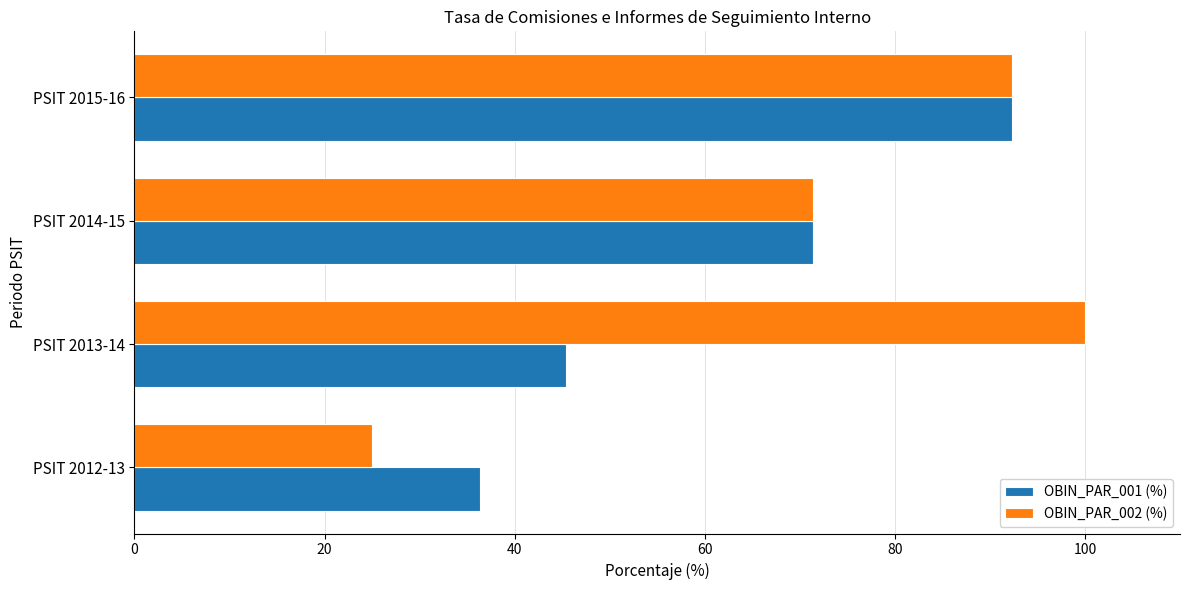

What are all the series names shown in the legend?

OBIN_PAR_001 (%), OBIN_PAR_002 (%)